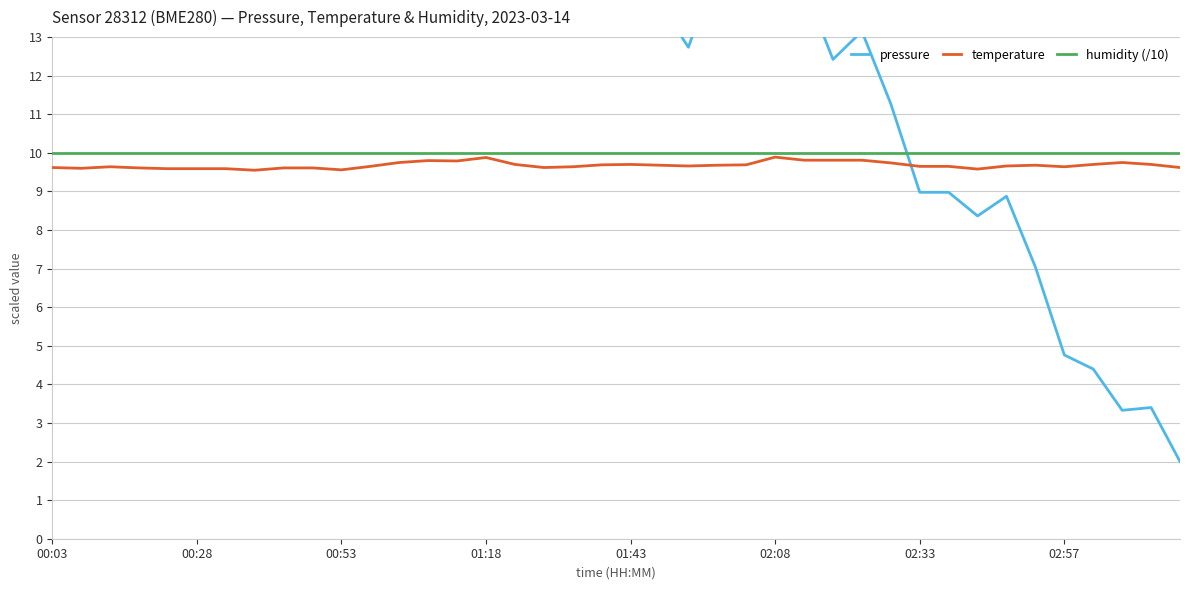

Which series has the widest spread of values?

pressure